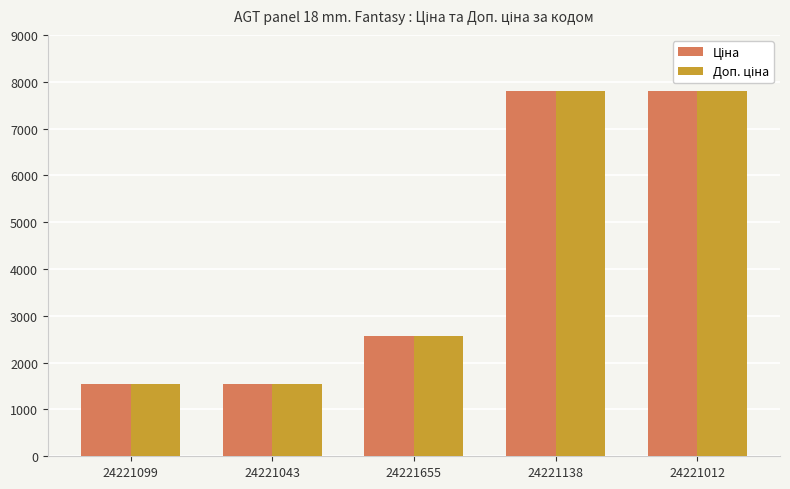

What is the total value across all series at 24221138?

15585.9